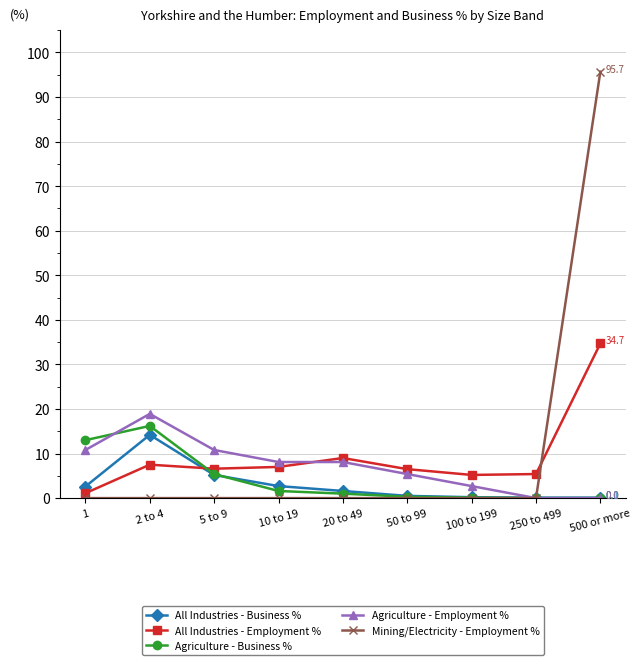

At how many categories does at least one series exceed 46?

1